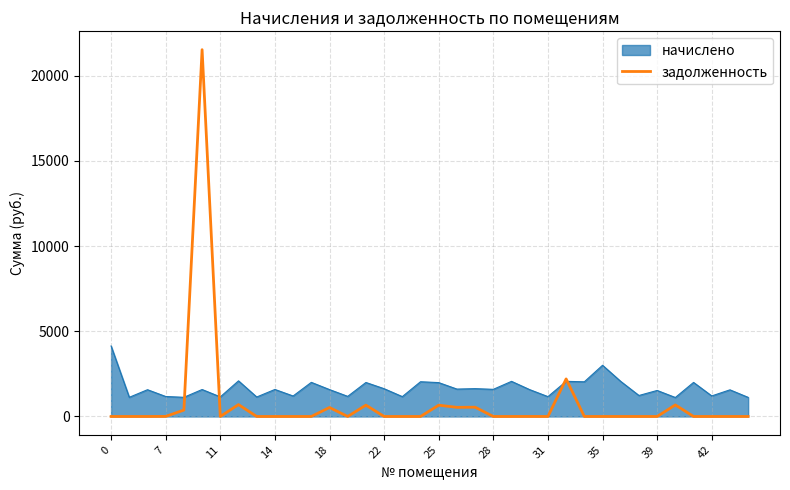

List the series in order of their peak value, lowest first.

начислено, задолженность